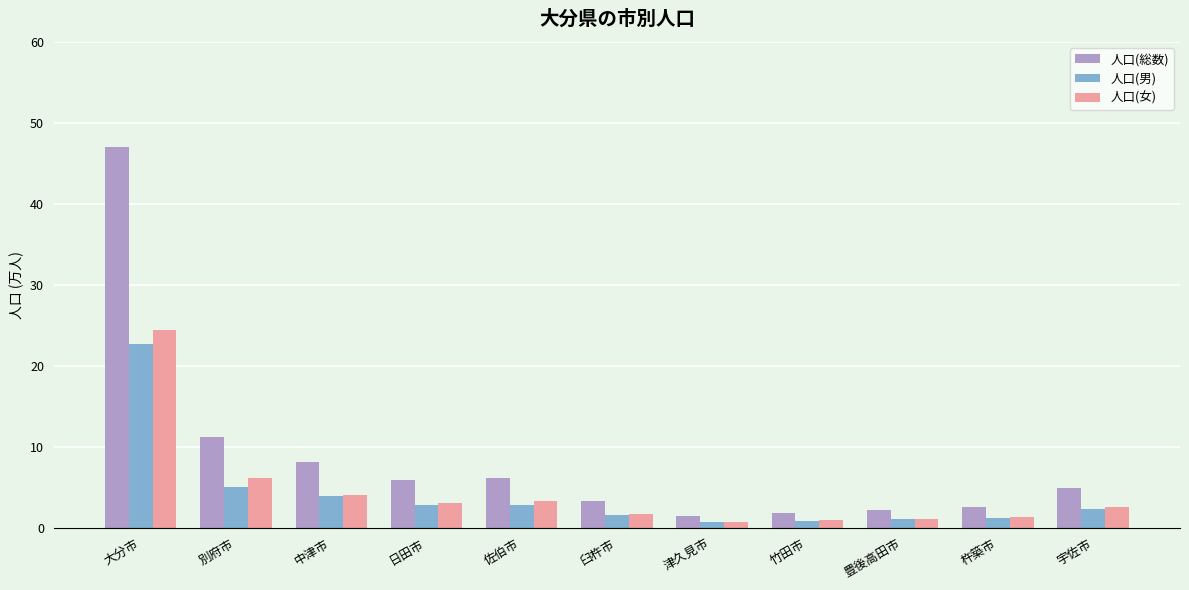

What is the difference between the 人口(女) values at 竹田市 and 津久見市?

0.2